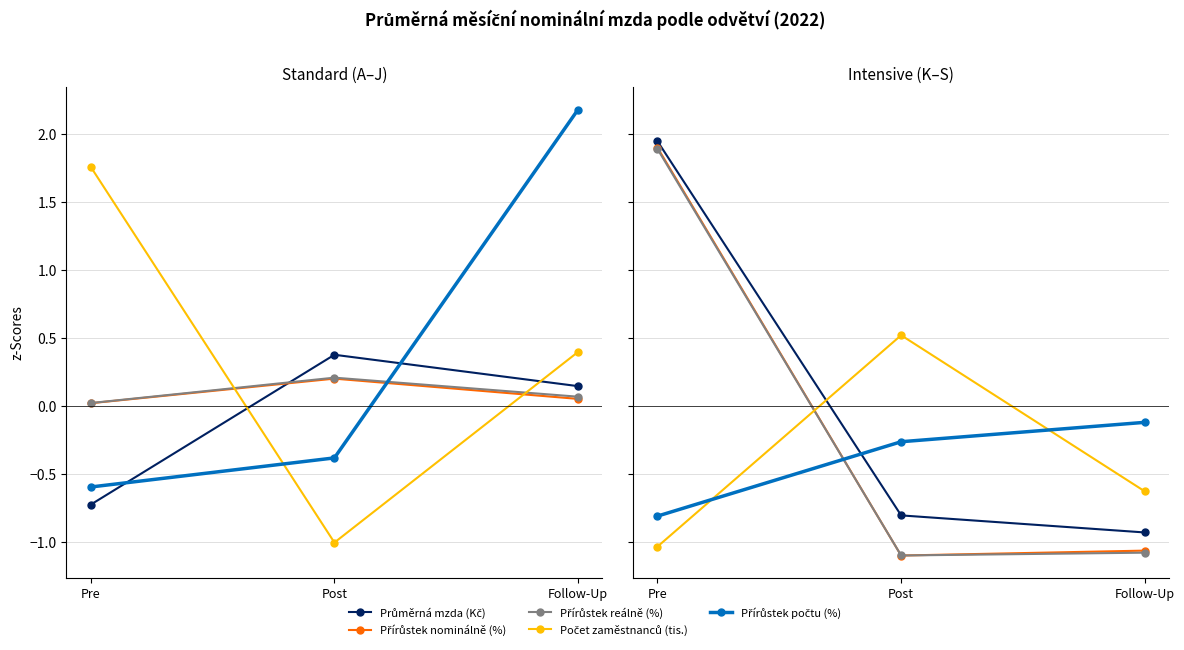

Does the chart have visible grid lines?

Yes